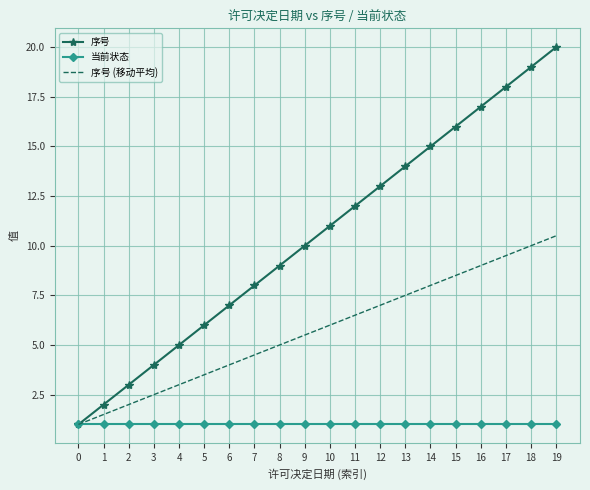

What is the total value across all series at 8?

15.0